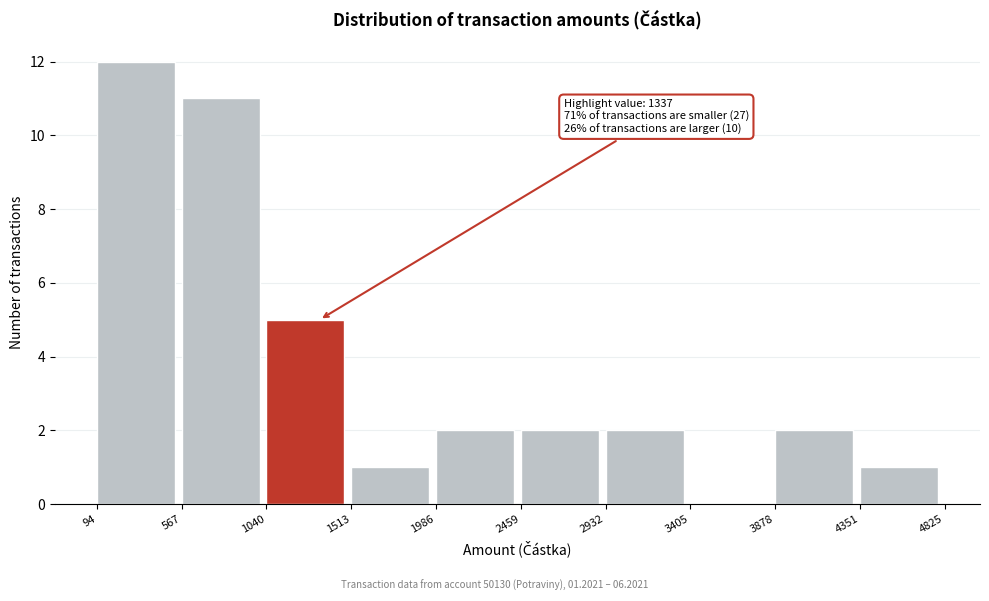

Which range on the x-axis has the tallest bar?

94 to 567